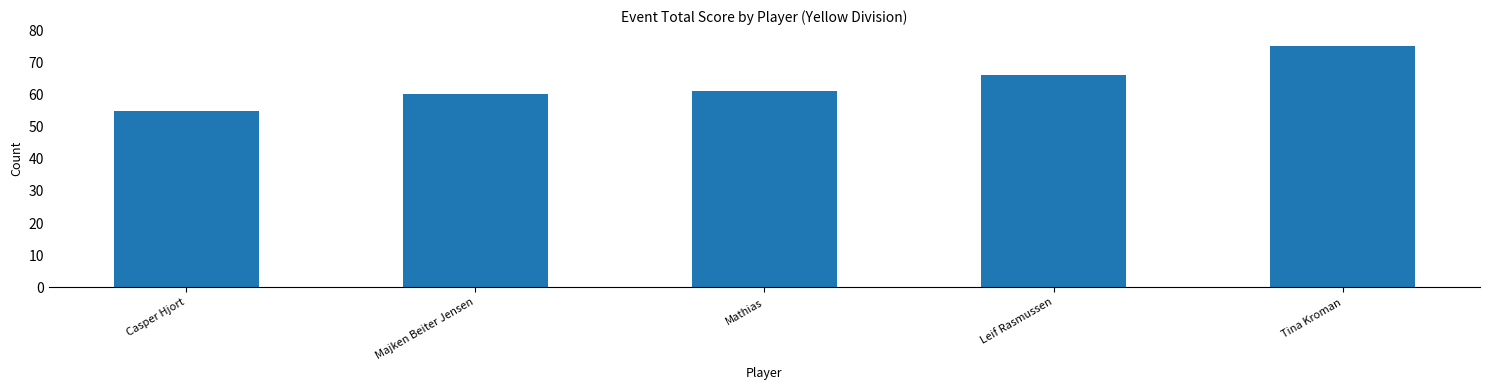

What is the change in value from Casper Hjort to Leif Rasmussen?

+11